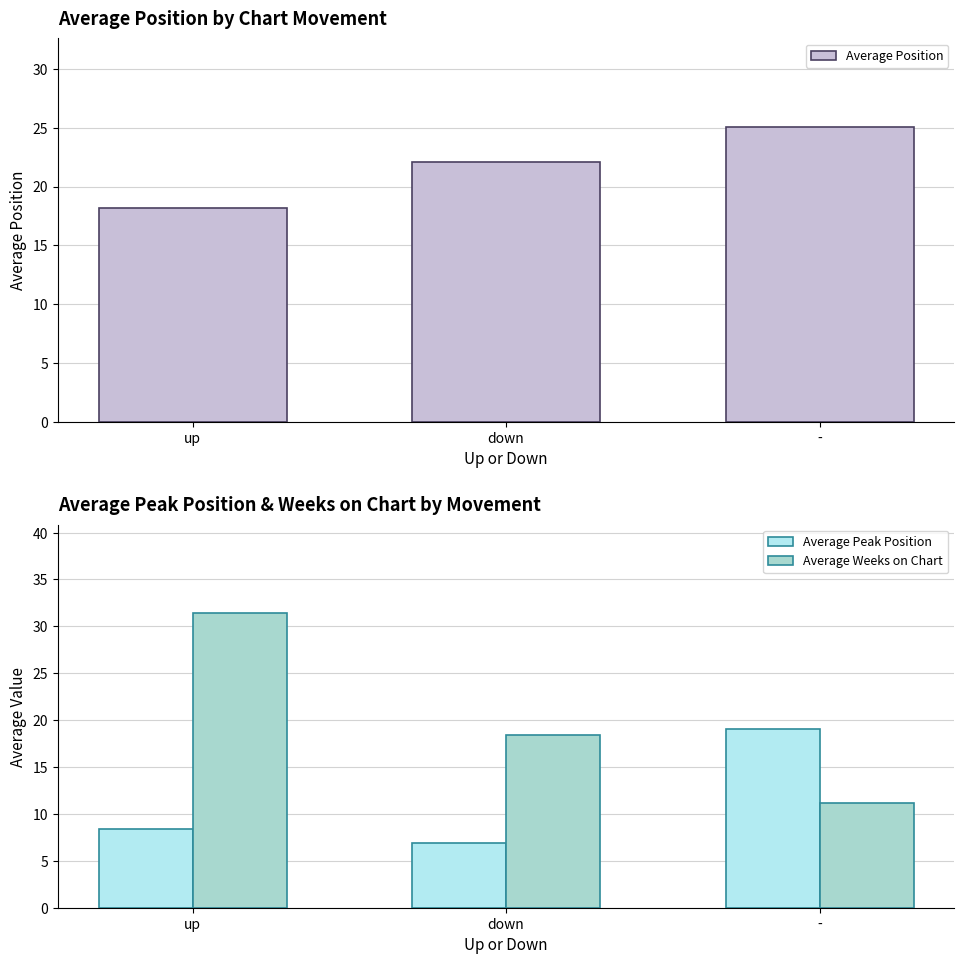

What is the label of the 2nd bar from the left?

down